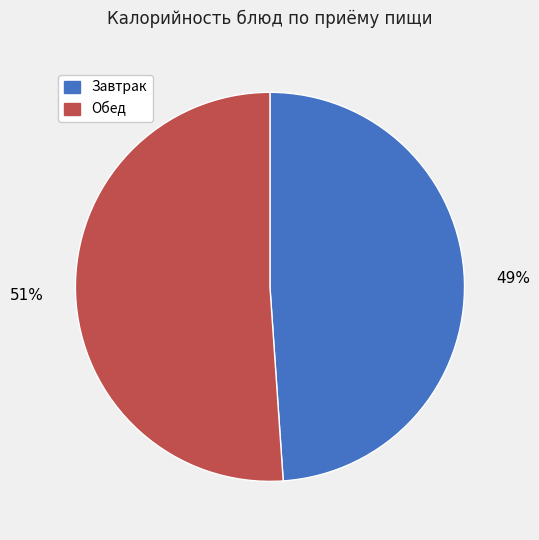

Which slice is the largest?

Обед